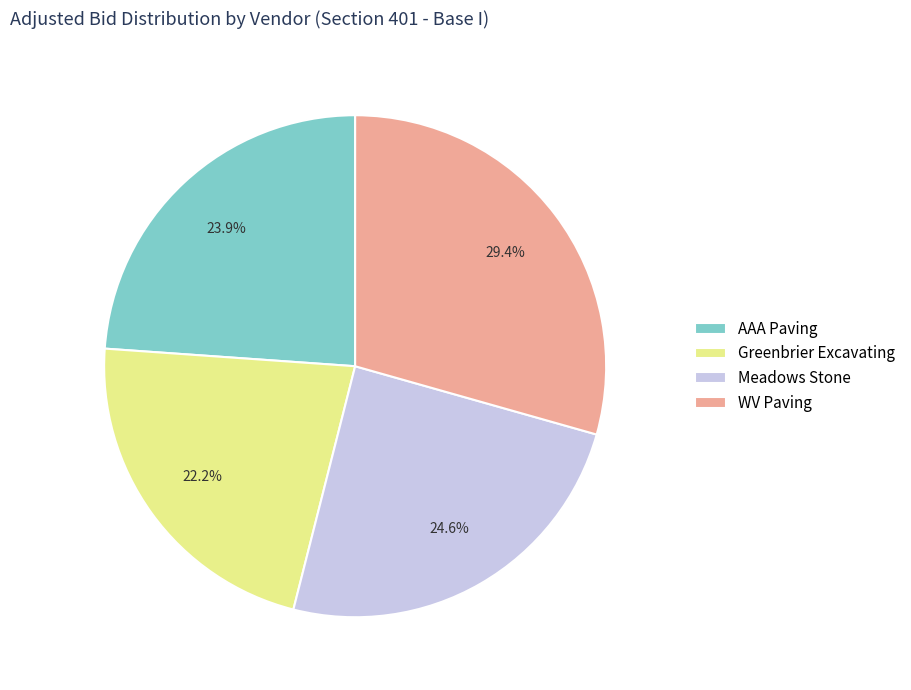

Rank the categories by value from highest to lowest.

WV Paving, Meadows Stone, AAA Paving, Greenbrier Excavating